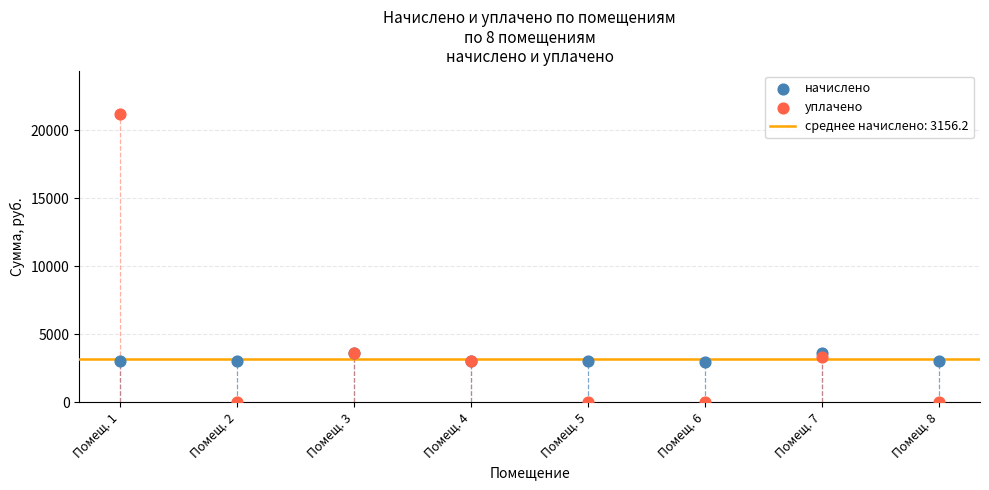

Which series contains the lowest Y value?

уплачено